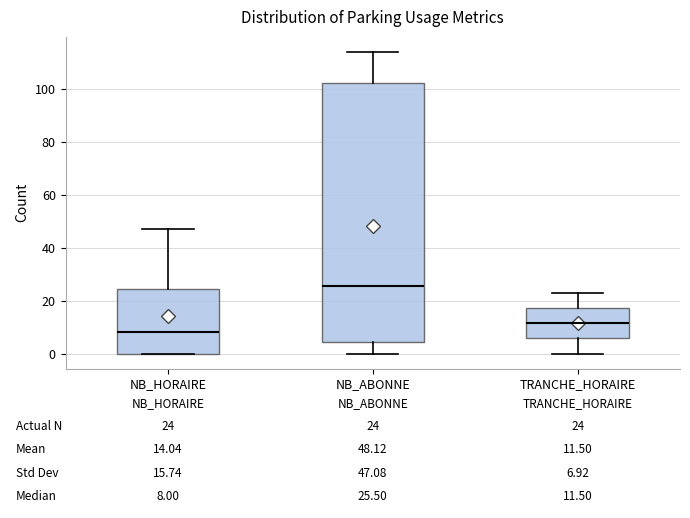

Which box has the highest median line?

NB_ABONNE